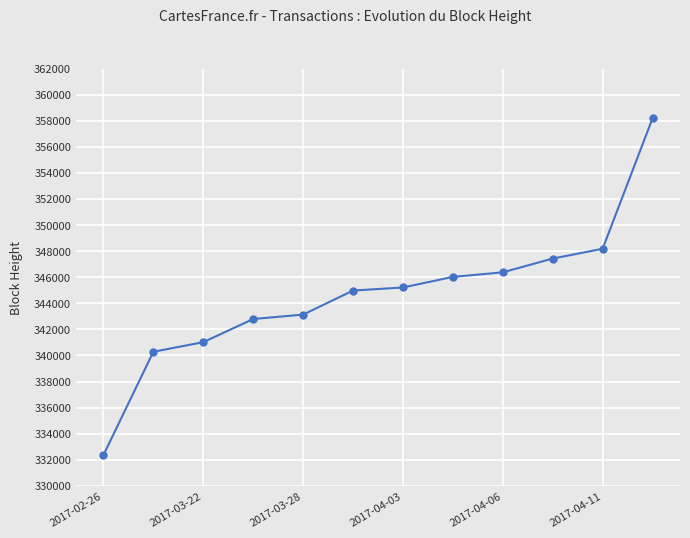

Reading left to right, extract all data points from this chart.

332357	340281	341017	342792	343130	344973	345210	346022	346370	347428	348177	358184